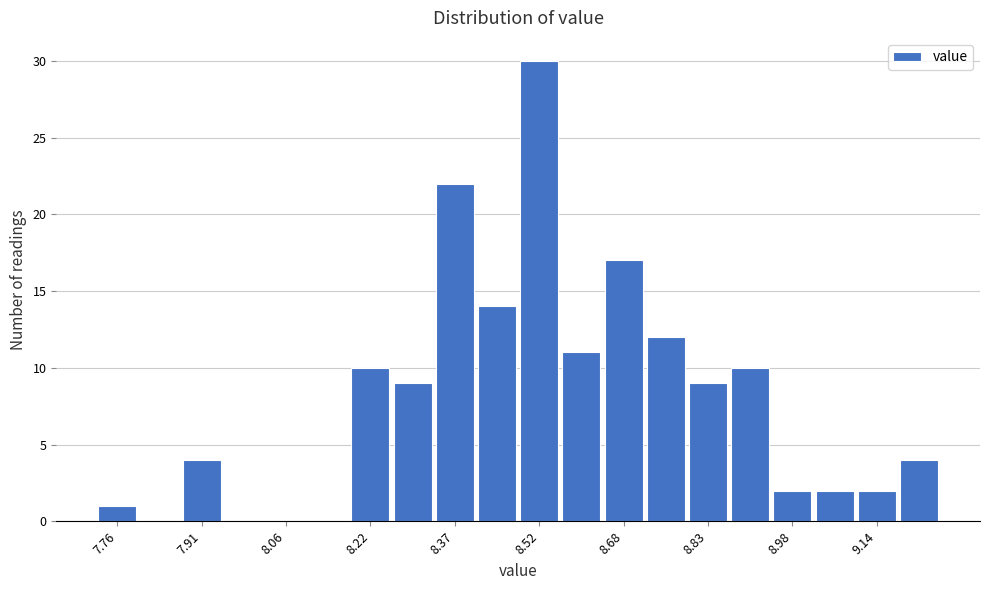

Read against the x-axis, roughly where is the centre of the tallest bar?

8.52